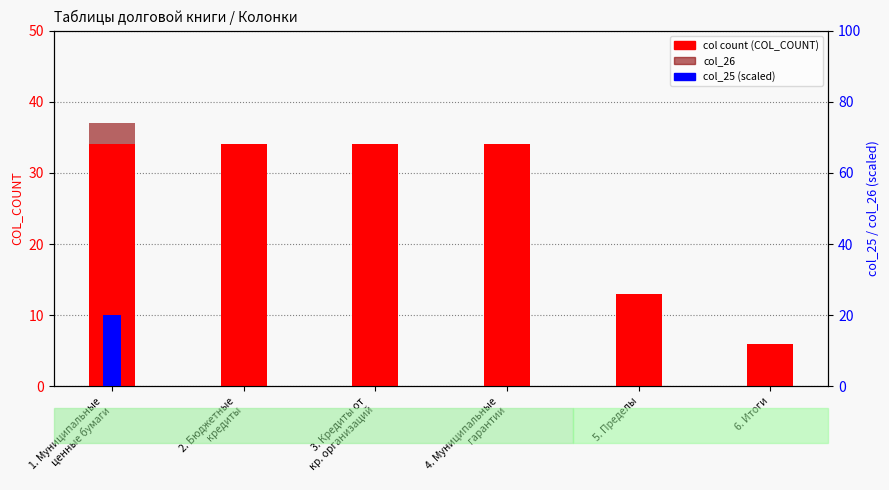

What is the greatest value displayed?

34